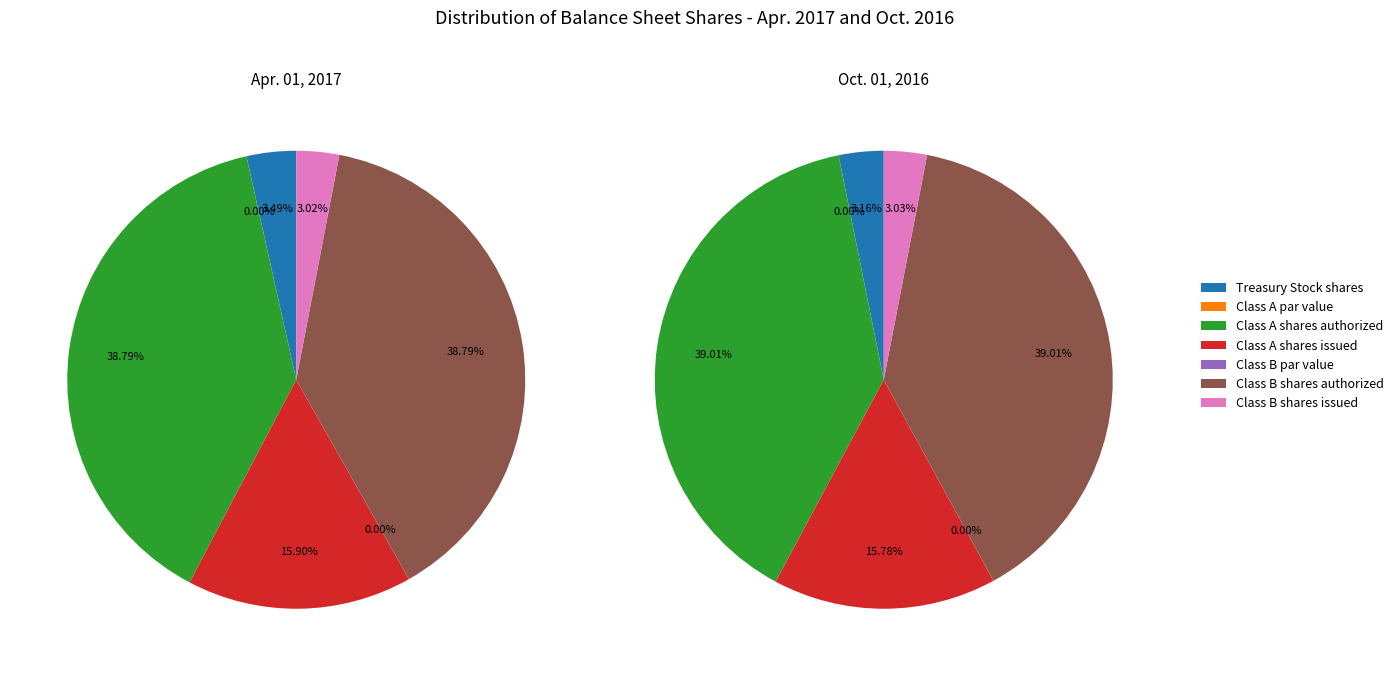

How many segments does this pie chart have?

7